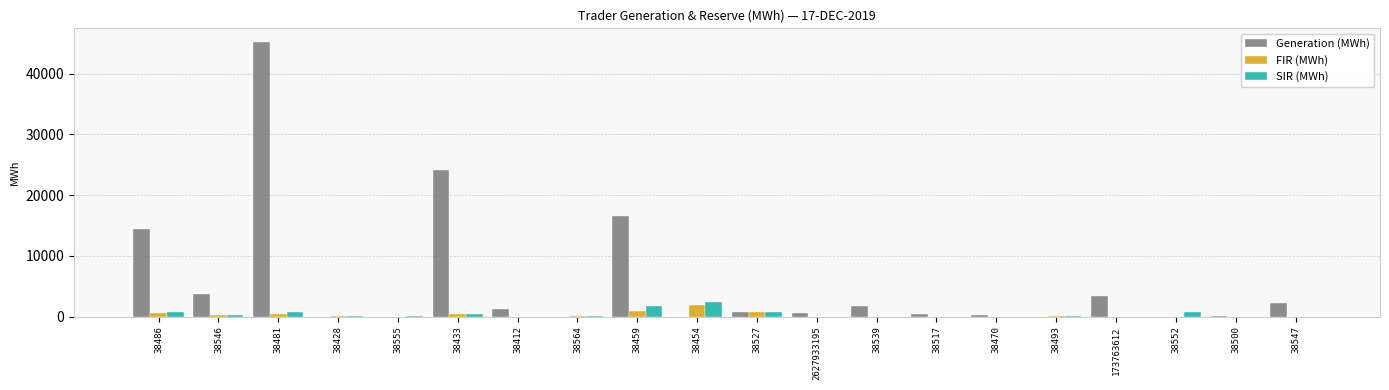

Which series has the largest total across all categories?

Generation (MWh)